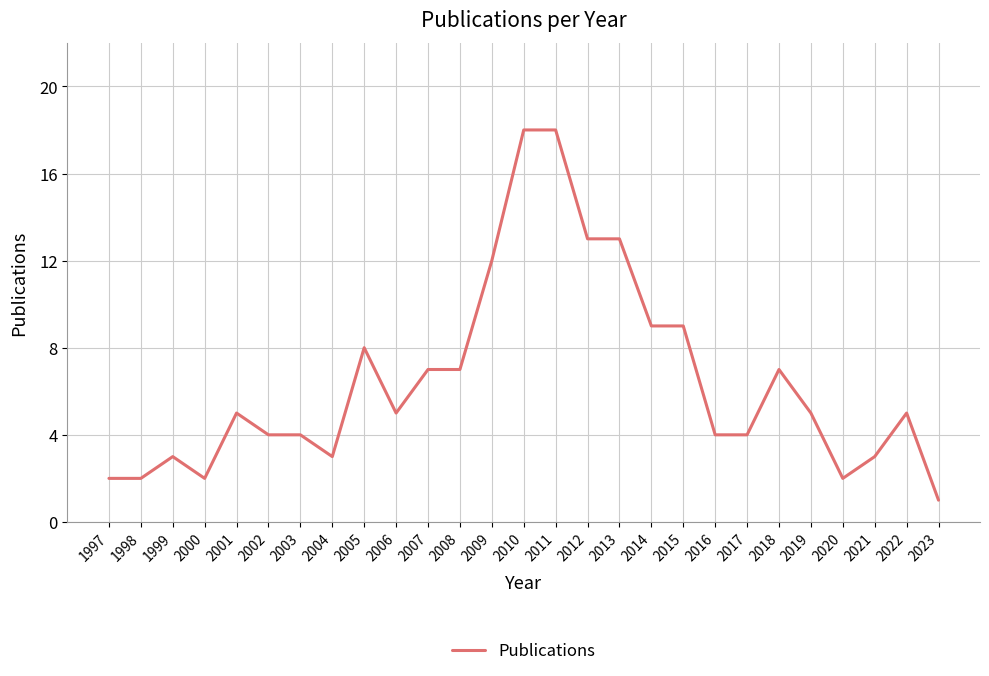

Is it true that the value at 2021 is 2?

False